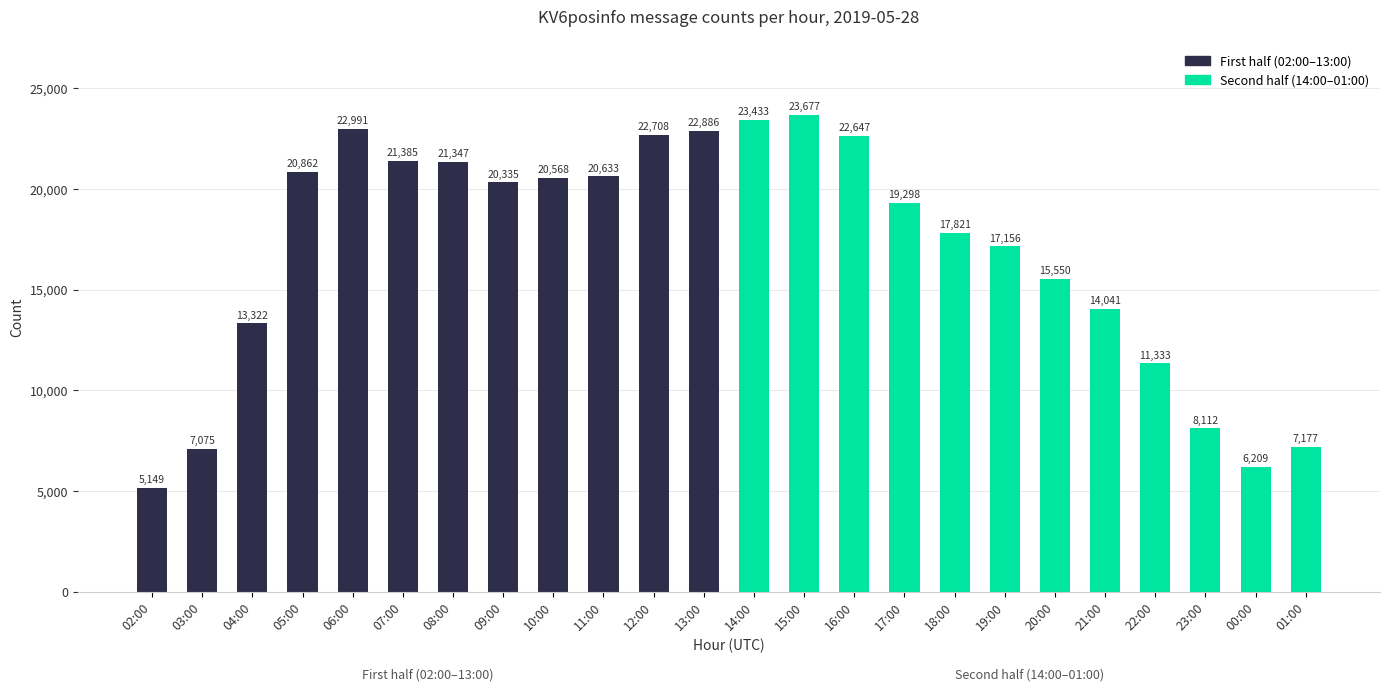

Is it true that the value at 11:00 is 35842?

False